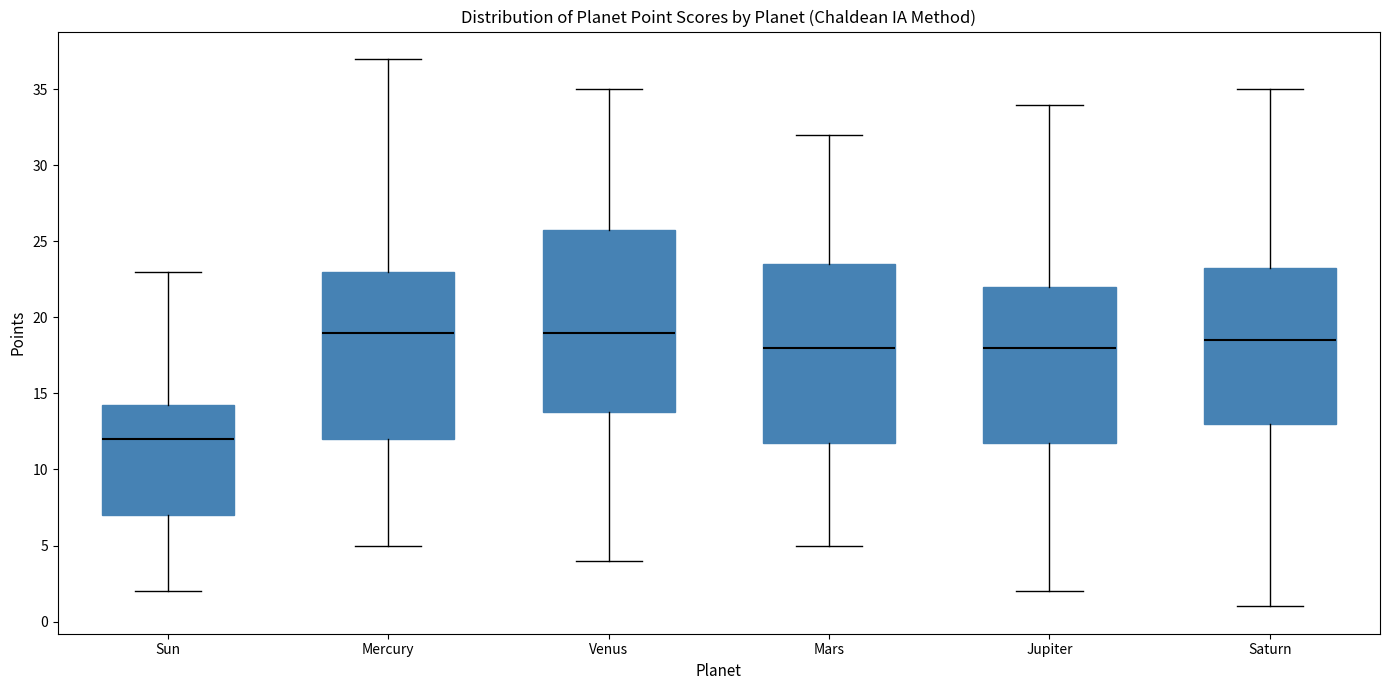

Reading left to right, transcribe this box plot: for each box, give where its median line is, the range the box spans, and where its two whiskers end, as read against the y-axis. The values are not printed on the chart, so give them approximately, as read against the axis.

Sun: median 12.0, box 7.0 to 14.5, whiskers 2.0 to 23.0
Mercury: median 19.0, box 12.0 to 23.0, whiskers 5.0 to 37.0
Venus: median 19.0, box 14.0 to 26.0, whiskers 4.0 to 35.0
Mars: median 18.0, box 12.0 to 23.5, whiskers 5.0 to 32.0
Jupiter: median 18.0, box 12.0 to 22.0, whiskers 2.0 to 34.0
Saturn: median 18.5, box 13.0 to 23.5, whiskers 1.0 to 35.0